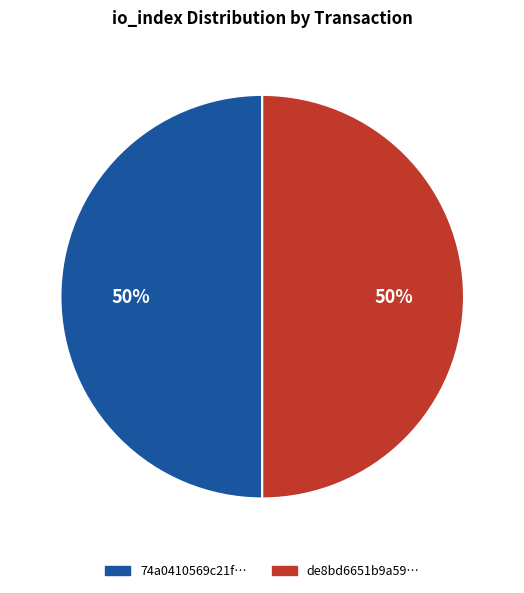

Is the sum of de8bd6651b9a59… and 74a0410569c21f… greater than half?

Yes